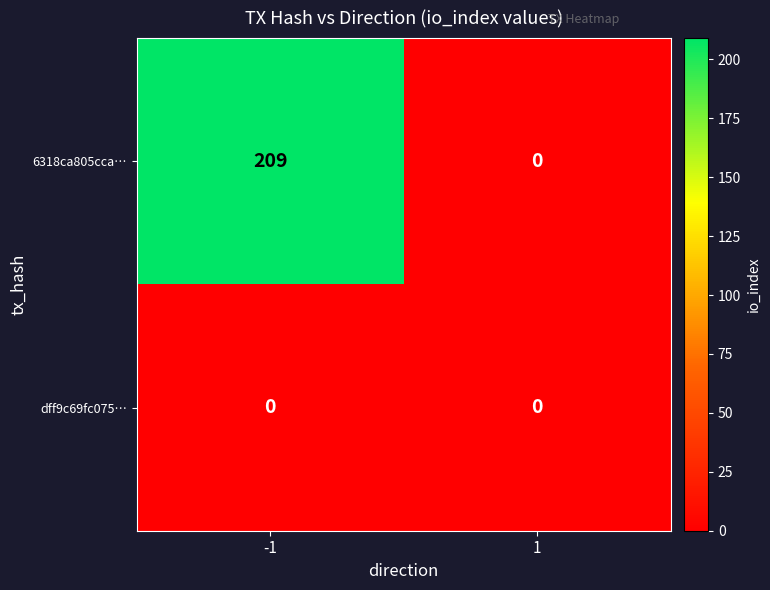

What is the difference between the maximum and minimum values in the 6318ca805cca… series?

209